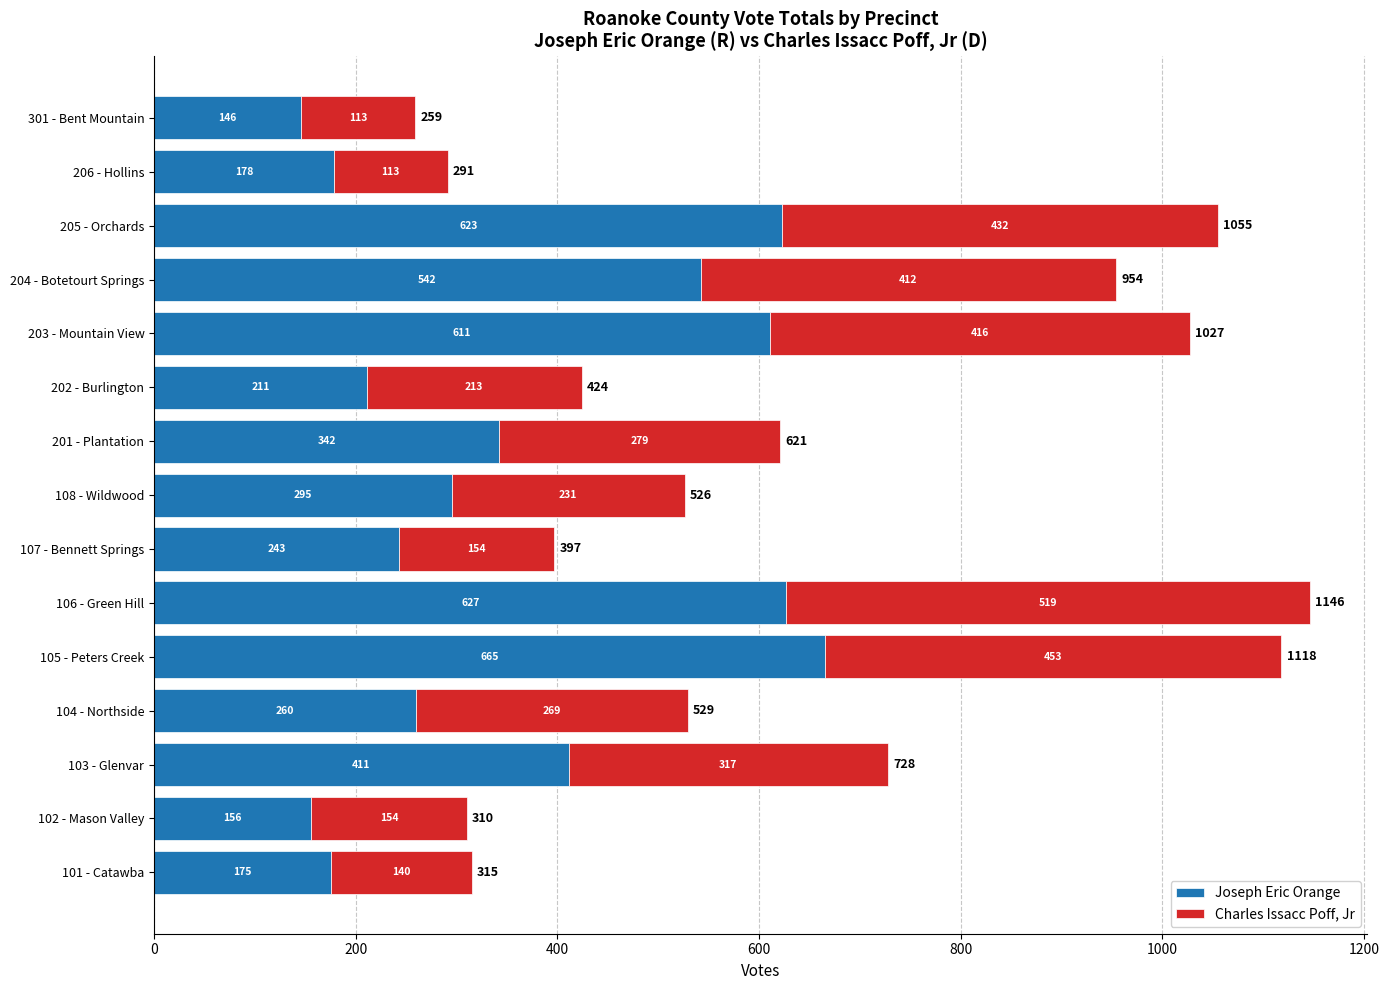

Rank the categories by Joseph Eric Orange value from lowest to highest.

301 - Bent Mountain, 102 - Mason Valley, 101 - Catawba, 206 - Hollins, 202 - Burlington, 107 - Bennett Springs, 104 - Northside, 108 - Wildwood, 201 - Plantation, 103 - Glenvar, 204 - Botetourt Springs, 203 - Mountain View, 205 - Orchards, 106 - Green Hill, 105 - Peters Creek